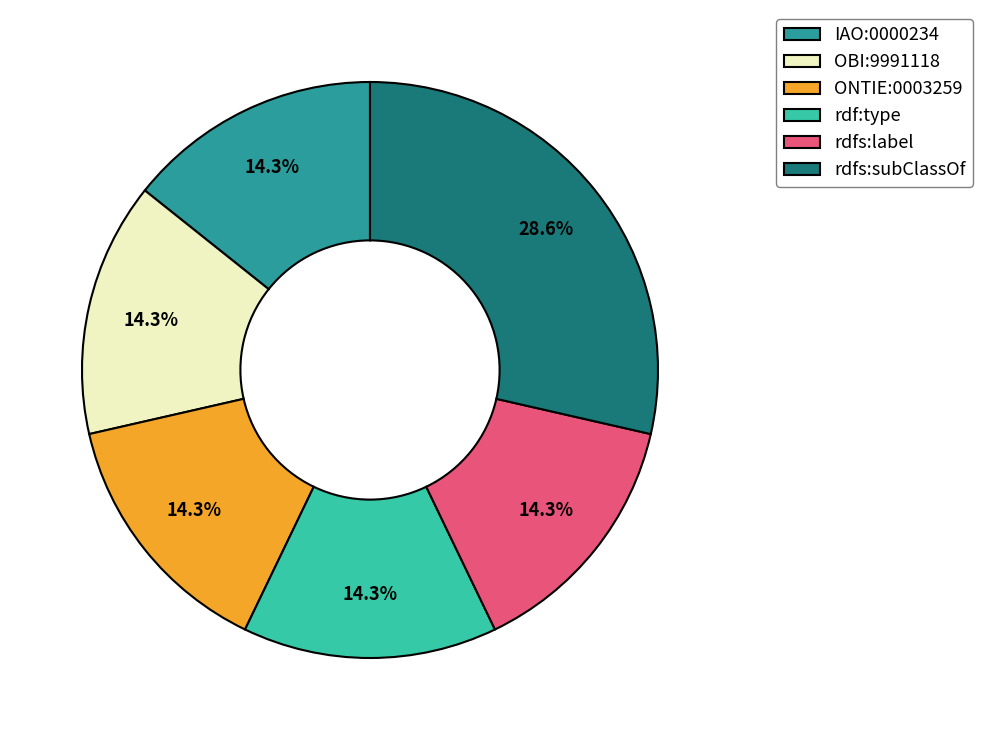

What percentage is the ONTIE:0003259 slice, to the nearest percent?

14%